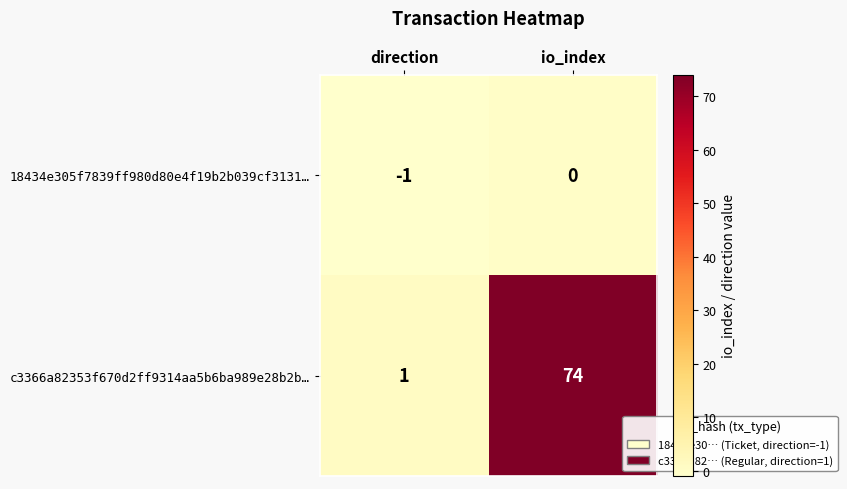

Where is 18434e305f7839ff980d80e4f19b2b039cf3131… nearest to the value 0?

io_index